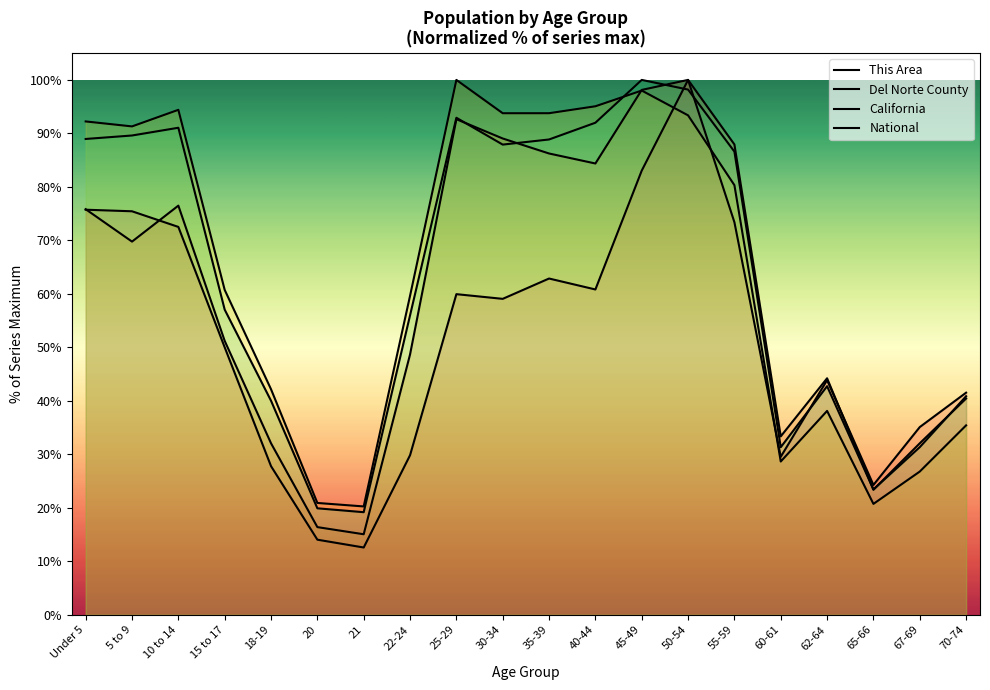

How many lines are shown in the chart?

4